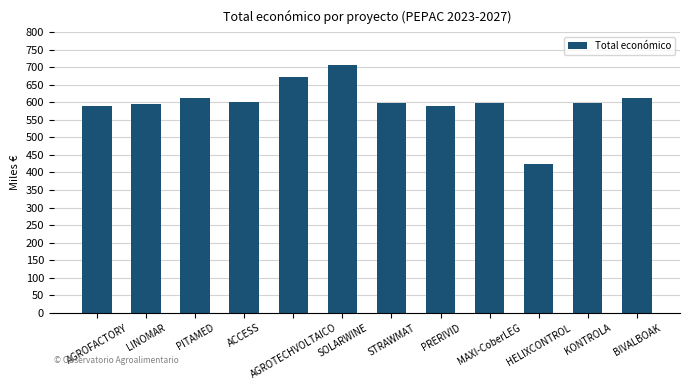

True or false: the data shows 905.9 at KONTROLA.

False